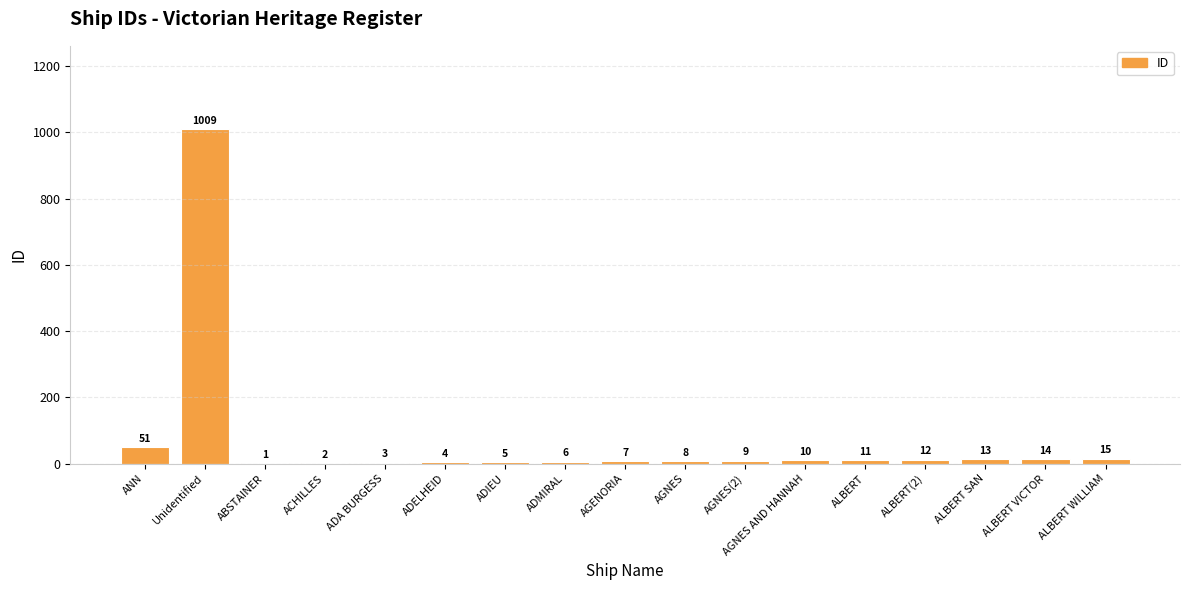

What is the sum of the values at ALBERT(2) and ALBERT WILLIAM?

27